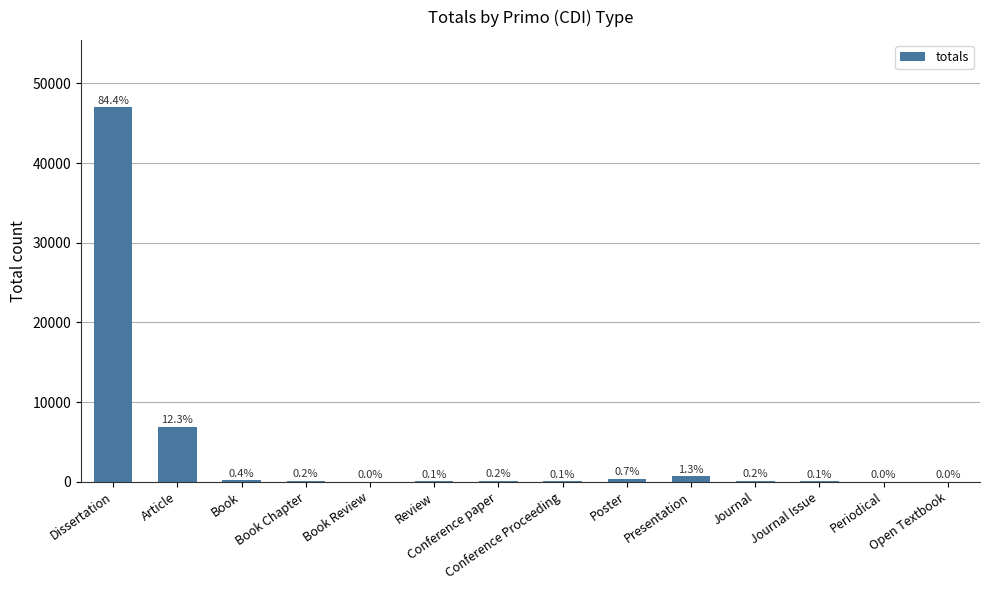

True or false: the data shows 279 at Book.

False